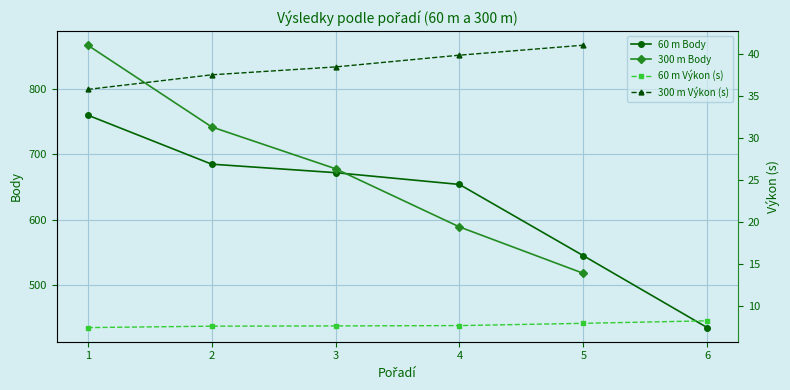

Where is 60 m Body nearest to the value 597?

5